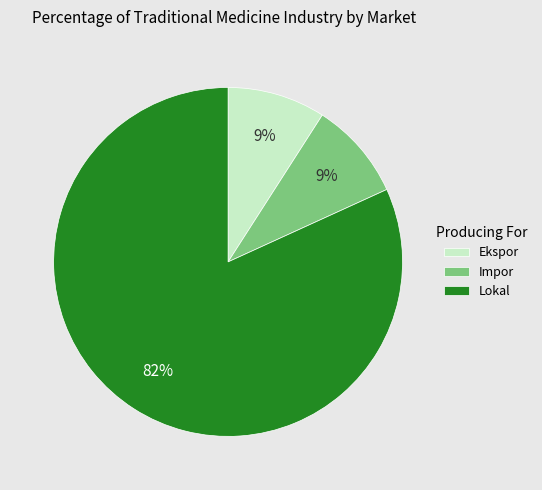

To the nearest percent, what is the average slice percentage?

33%